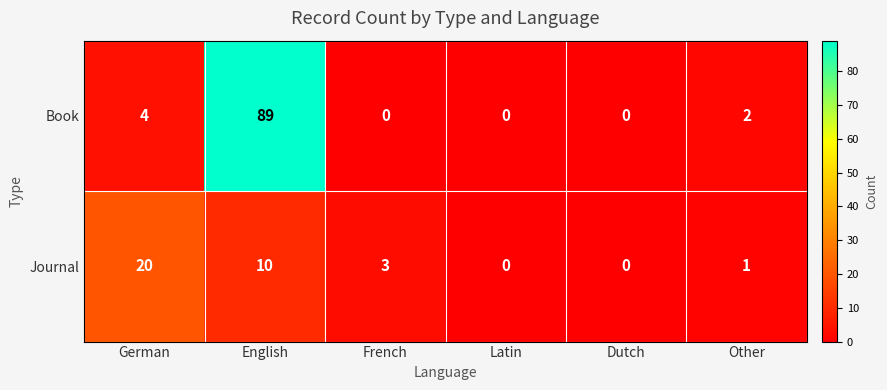

Rank the series by their maximum value, from highest to lowest.

Book, Journal